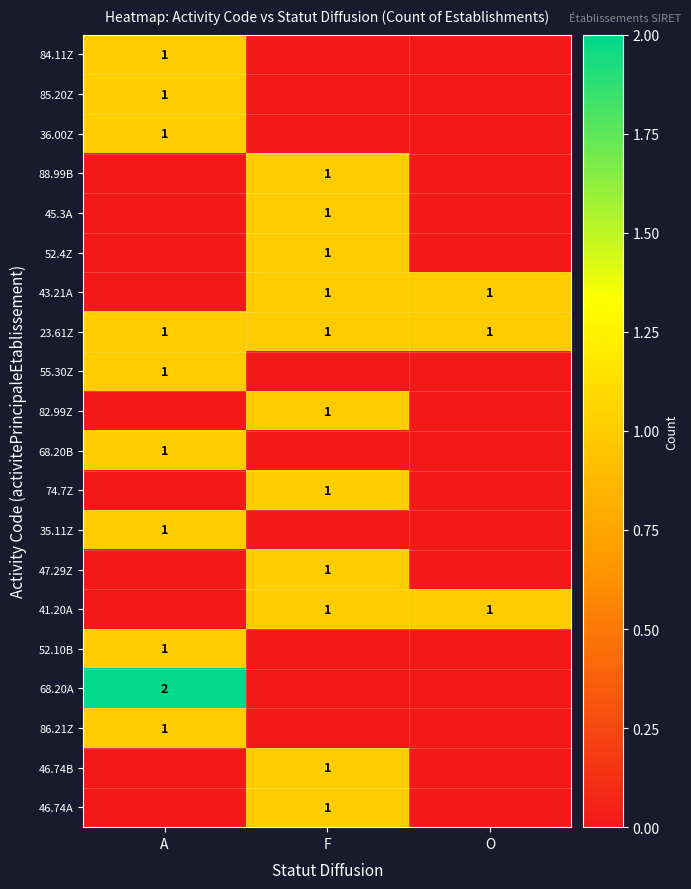

The value of 36.00Z at A is 1. True or false?

True